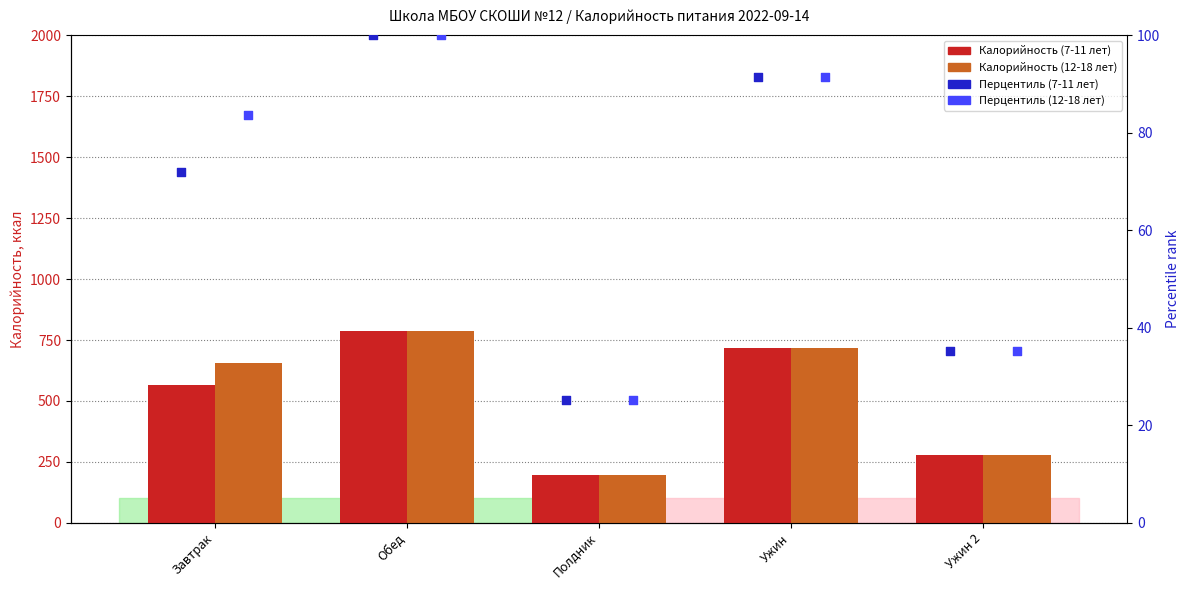

What are all the series names shown in the legend?

Калорийность (7-11 лет), Калорийность (12-18 лет), Перцентиль (7-11 лет), Перцентиль (12-18 лет)